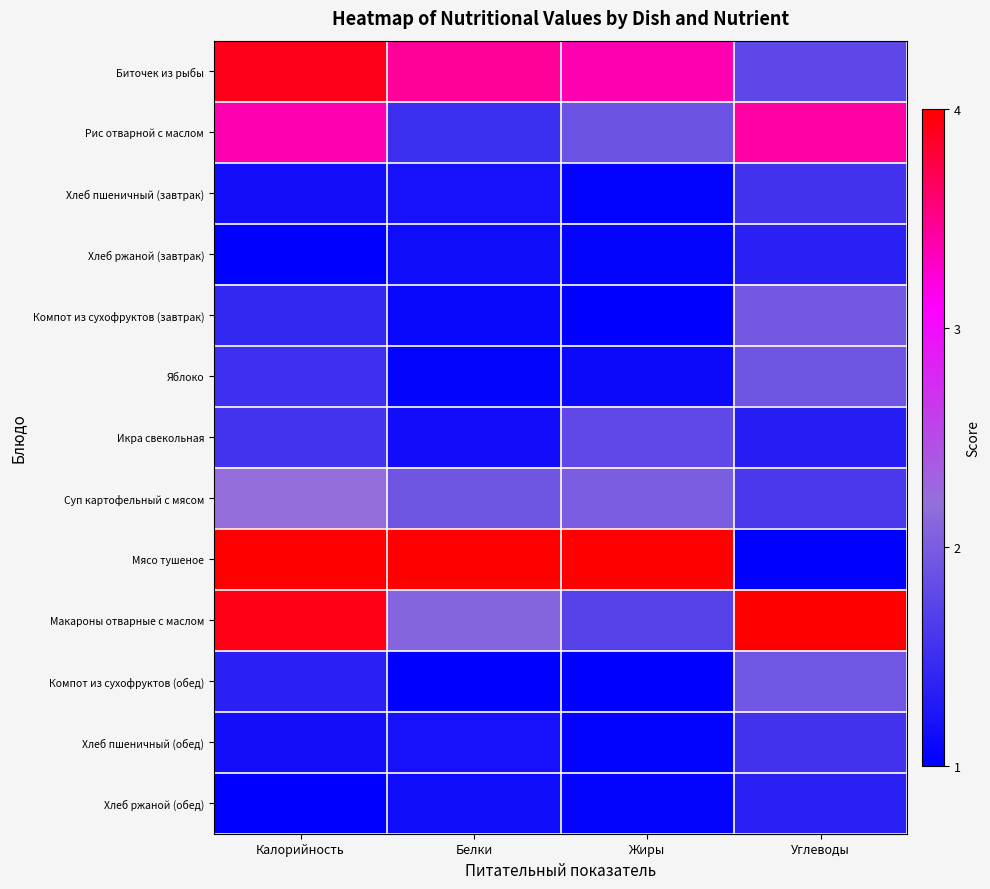

Which label corresponds to the smallest value in the chart?

Калорийность